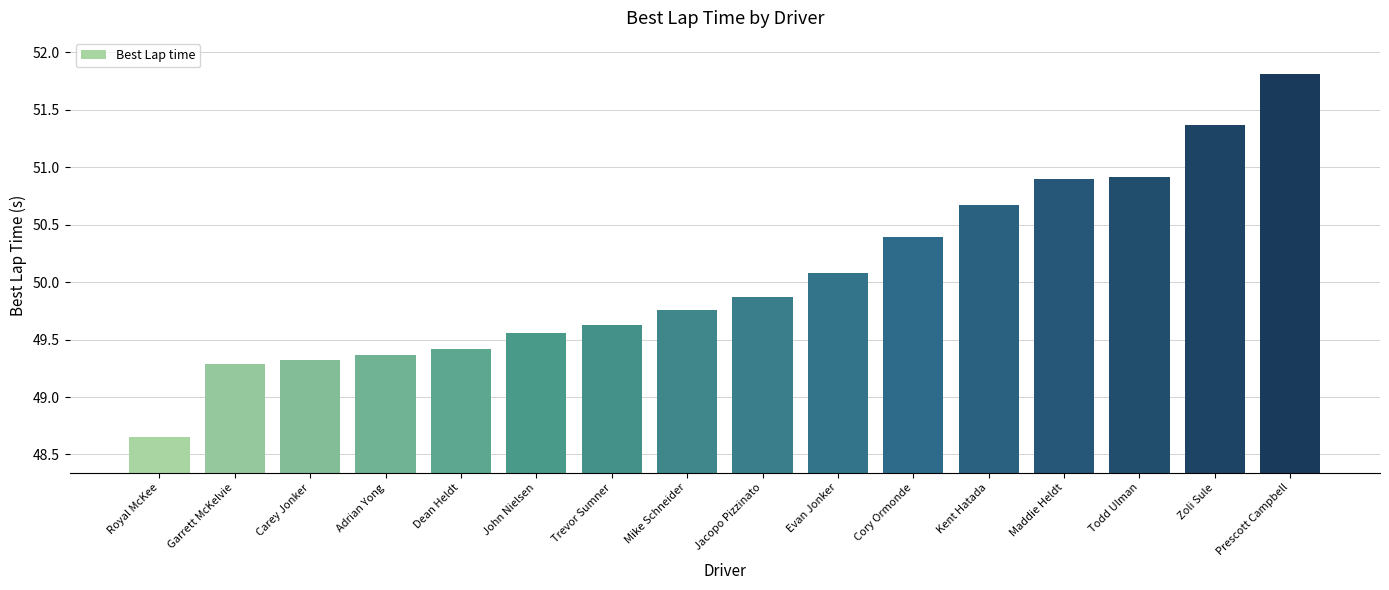

Between Mike Schneider and Carey Jonker, which is larger?

Mike Schneider